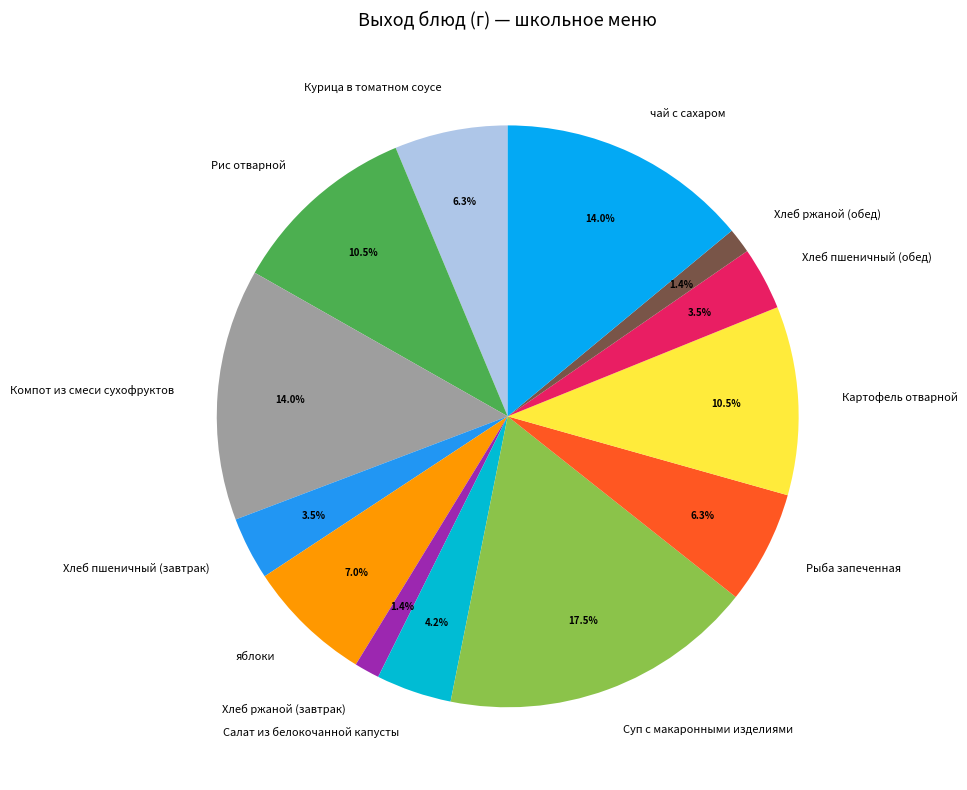

Which has a higher value, Хлеб ржаной (обед) or Курица в томатном соусе?

Курица в томатном соусе